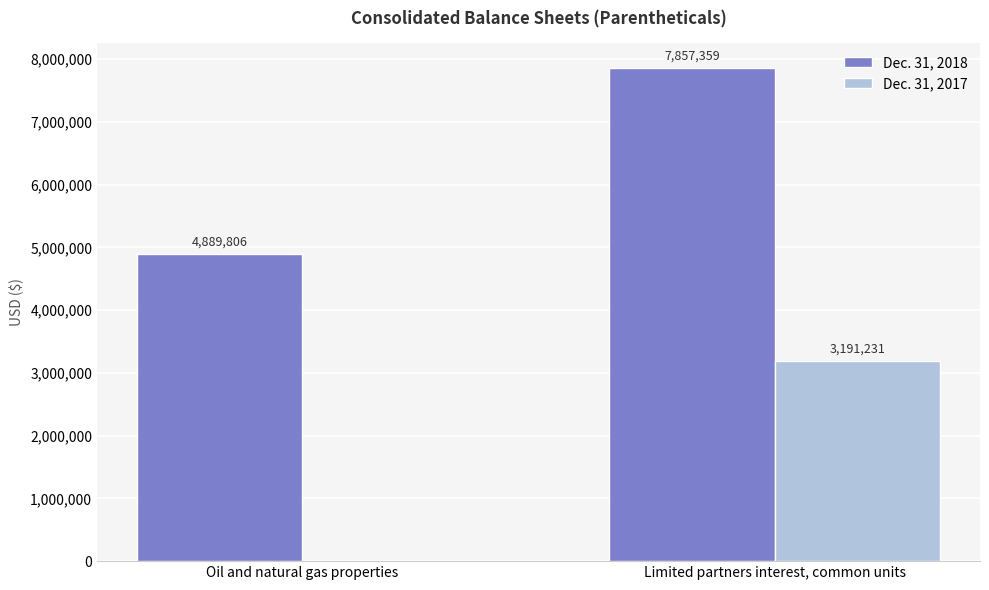

What is the maximum value shown in the chart?

7857359